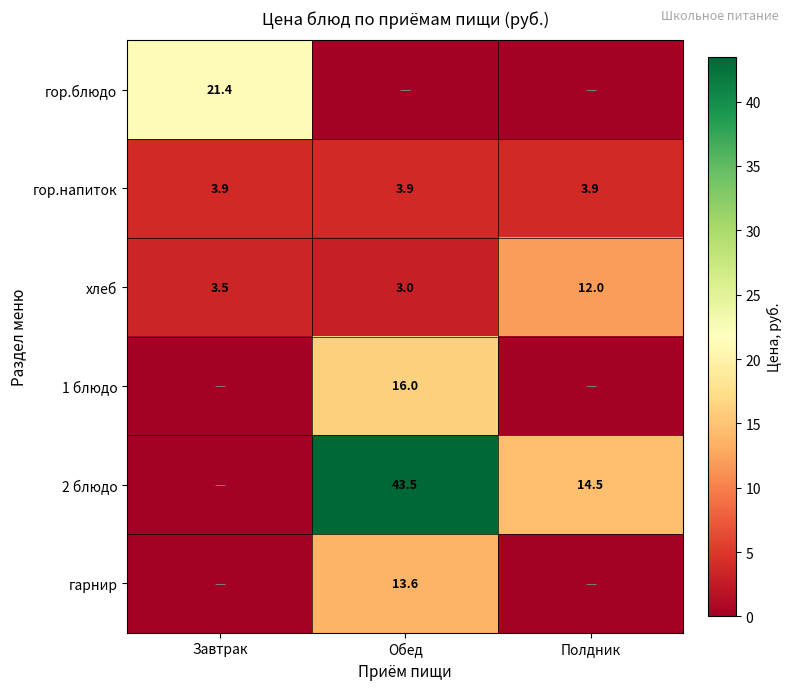

What is the maximum value for гор.напиток?

3.9